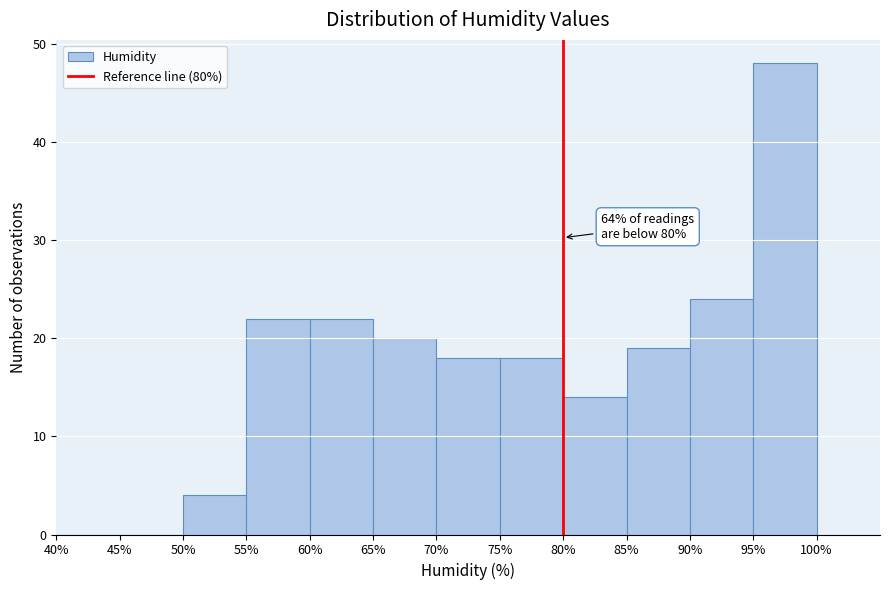

Which range on the x-axis has the tallest bar?

95% to 100%